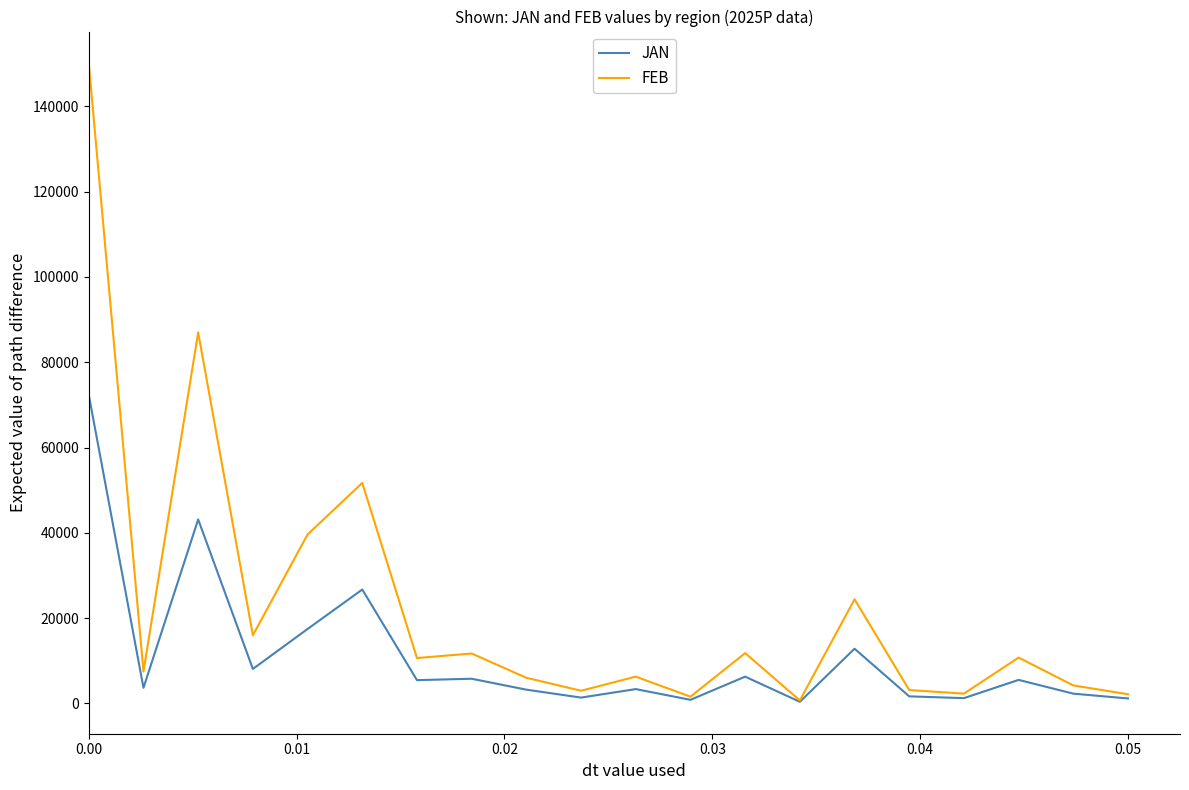

How many values in the FEB series exceed 10639?

10